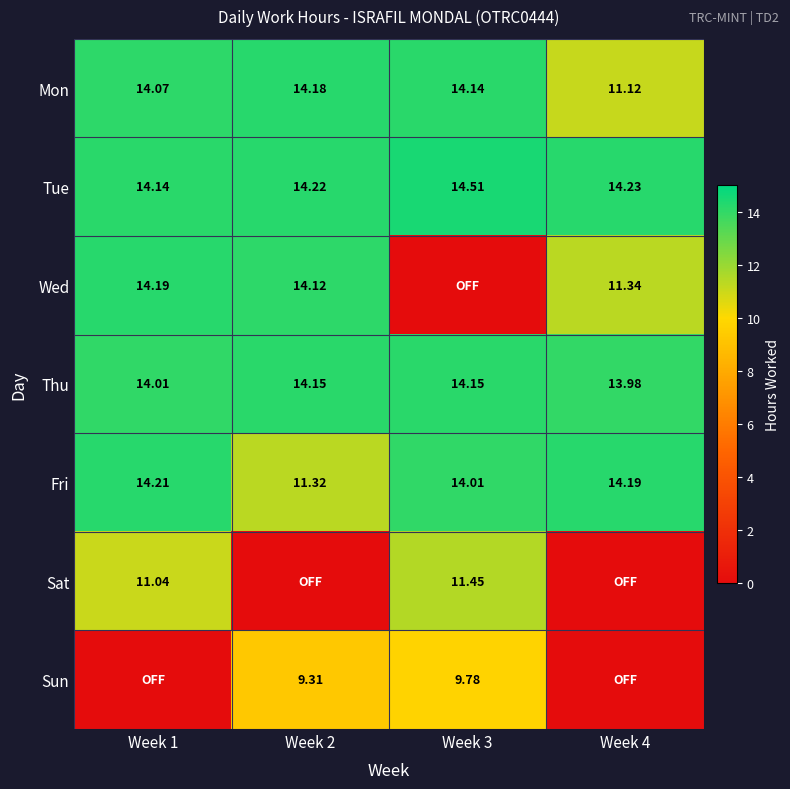

Which has a higher value, Week 4 or Week 2?

Week 2